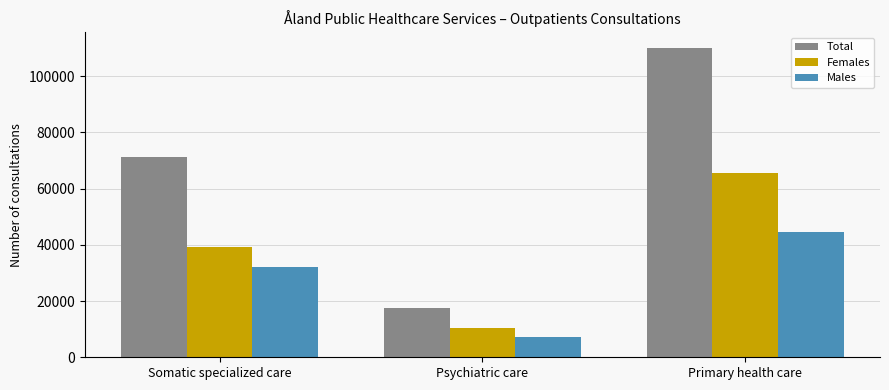

What is the sum of all Females values?

115151